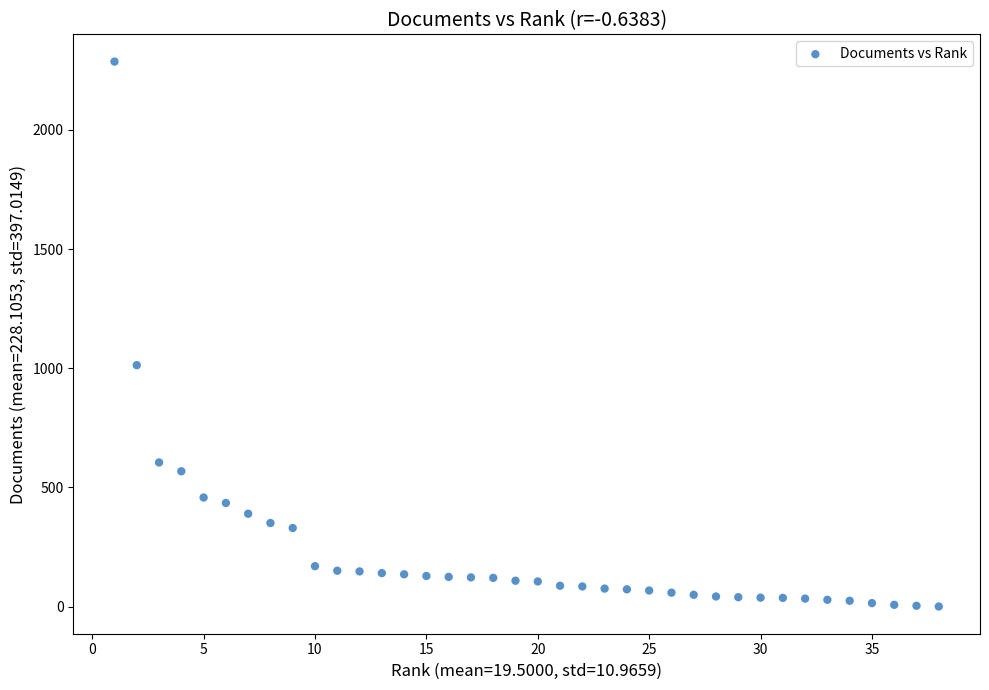

What is the range of Y values (max minus min)?

2285